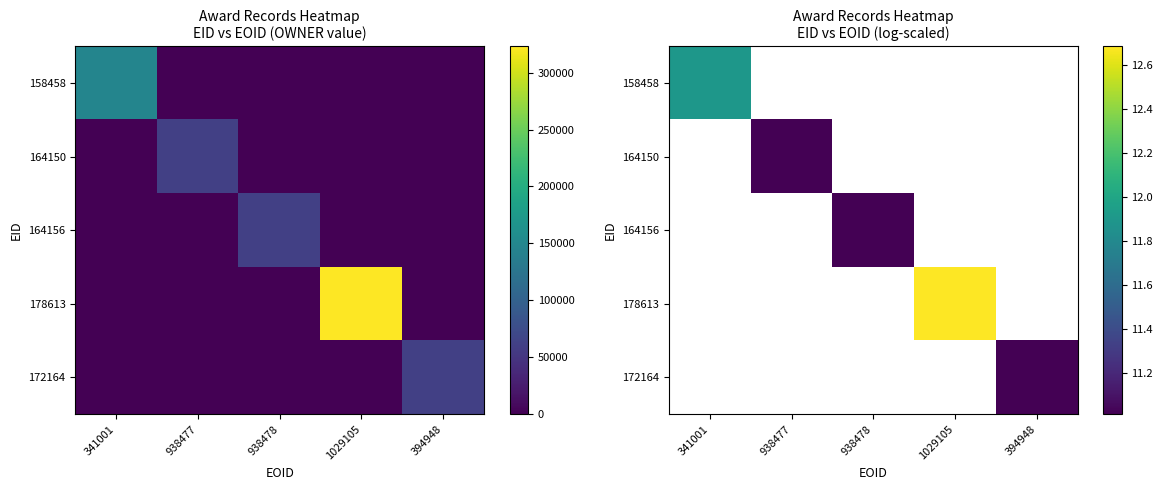

What is the maximum value shown in the chart?

12.7